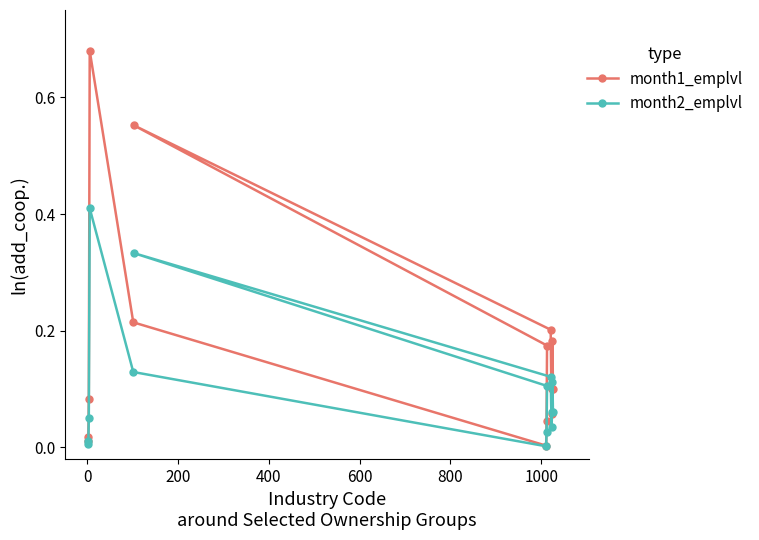

Which series has the largest range (max minus min)?

month1_emplvl